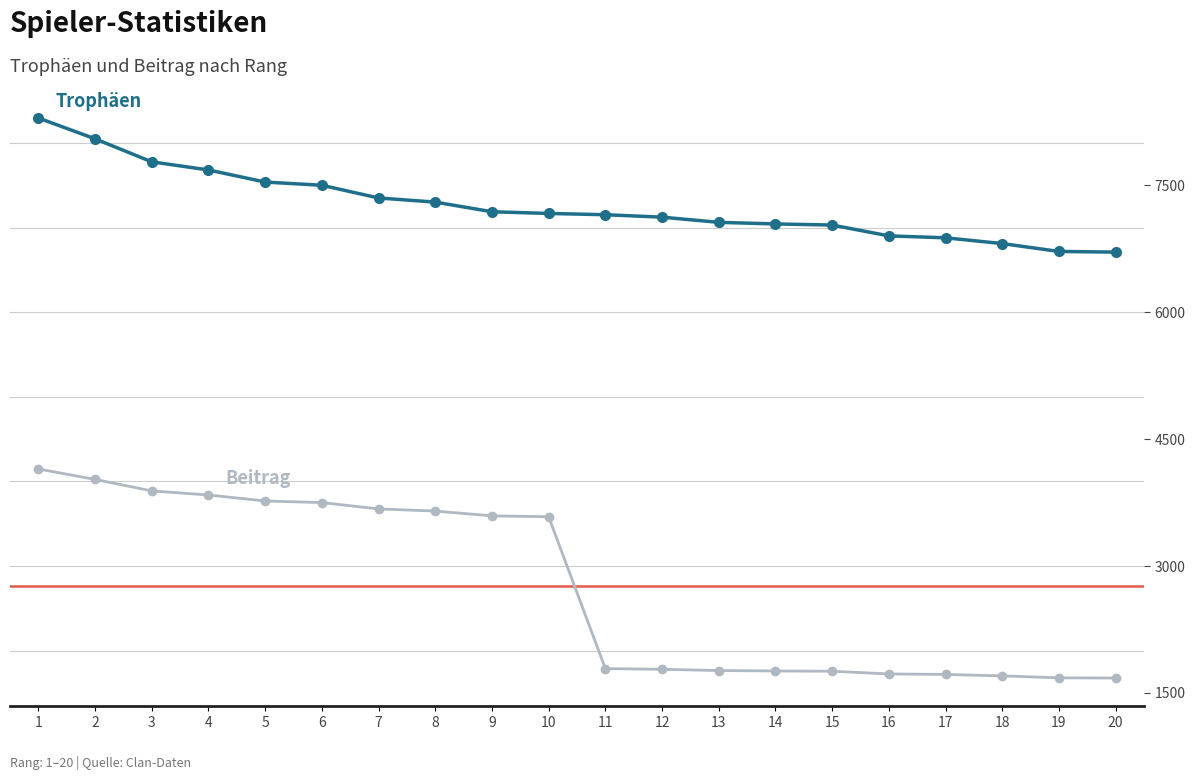

Which category has the lowest value in the Trophäen series?

20